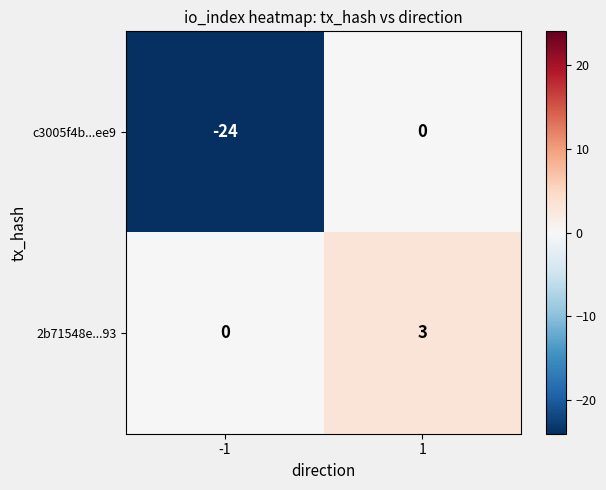

What is the approximate value of c3005f4b...ee9 at -1, to the nearest 5?

-25